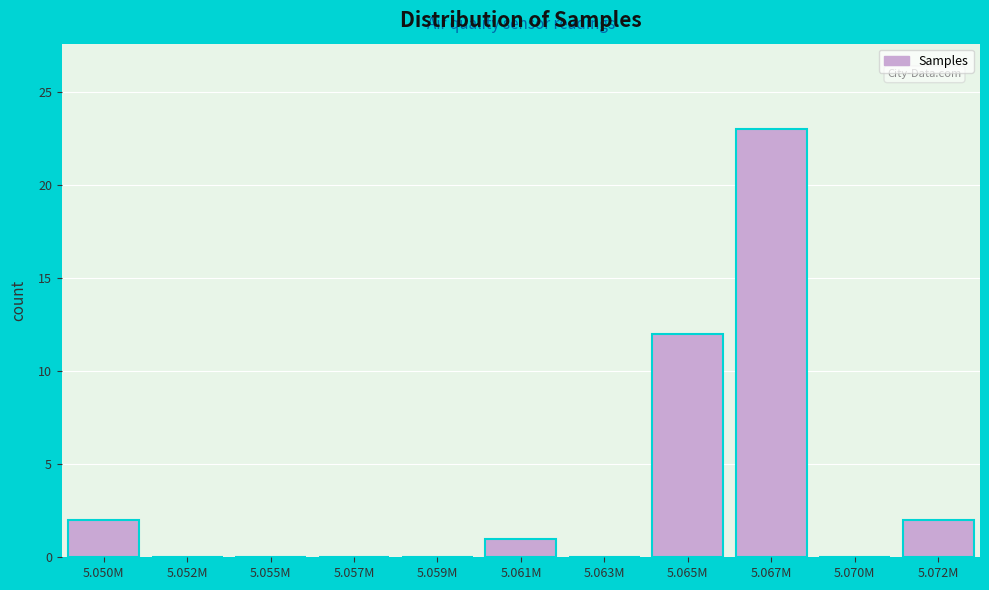

Reading left to right, transcribe all the data shown in this chart.

5.050M=2	5.052M=0	5.055M=0	5.057M=0	5.059M=0	5.061M=1	5.063M=0	5.065M=12	5.067M=23	5.070M=0	5.072M=2